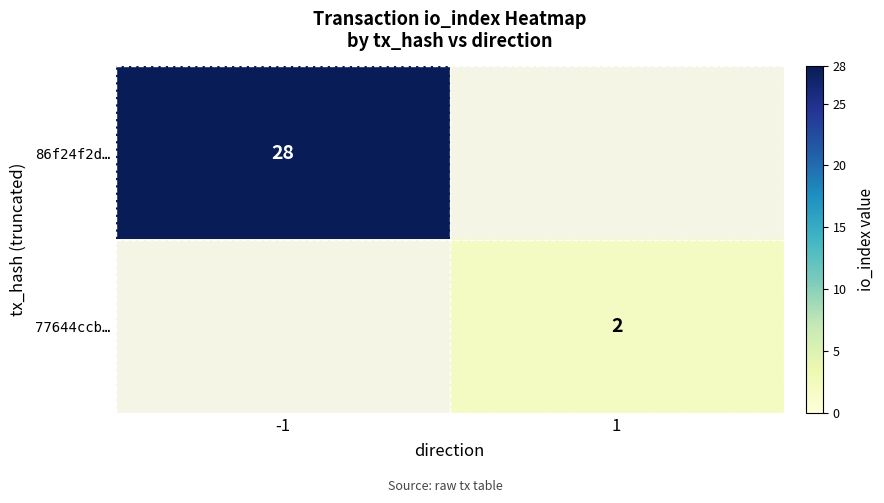

The 86f24f2d… series shows 28 at -1. True or false?

True